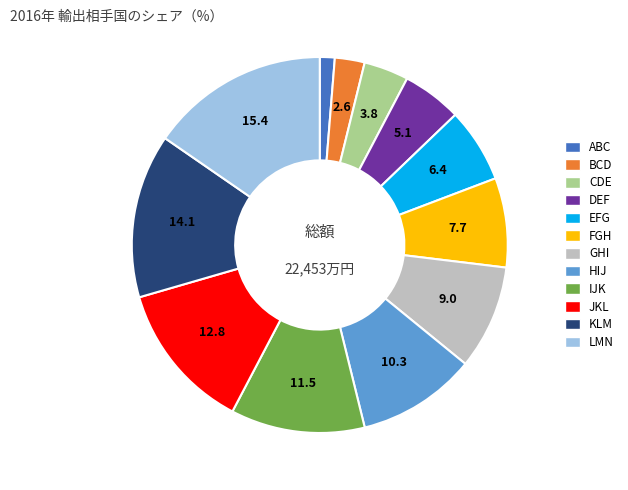

Is it true that GHI is 9% of the pie?

True